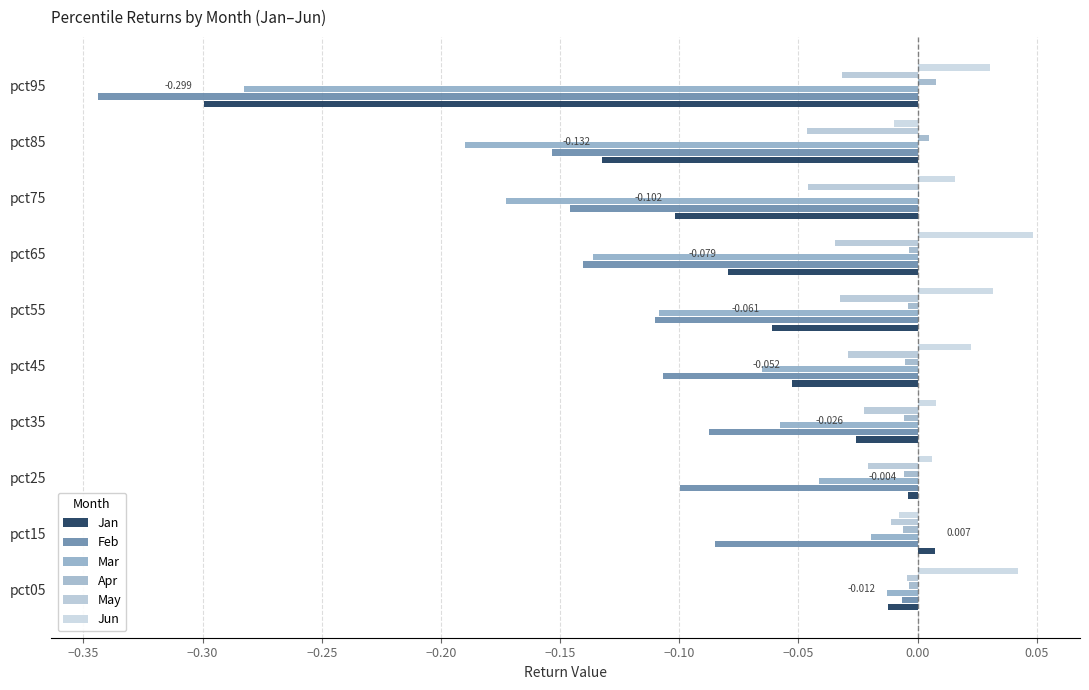

At which category is the sum across all series the highest?

pct05